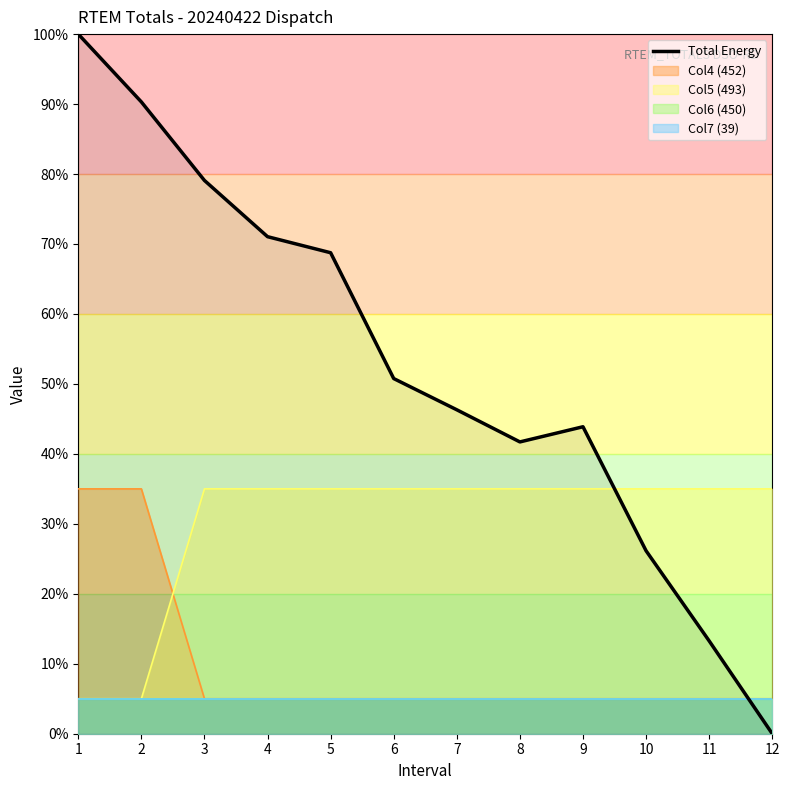

How many lines are shown in the chart?

1